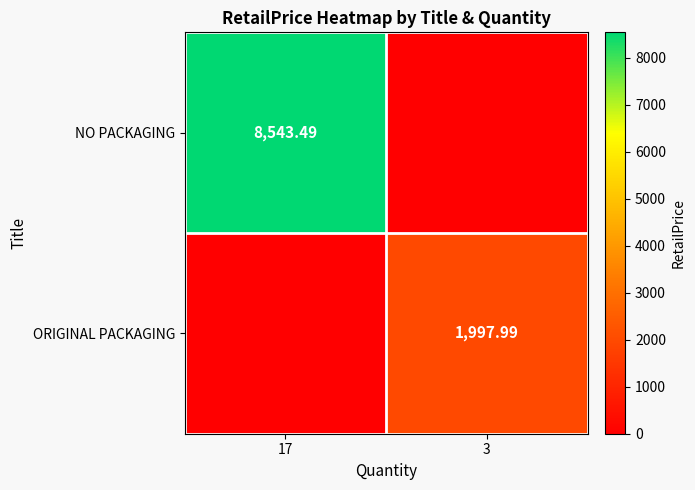

Which category has the lowest value across all series?

3